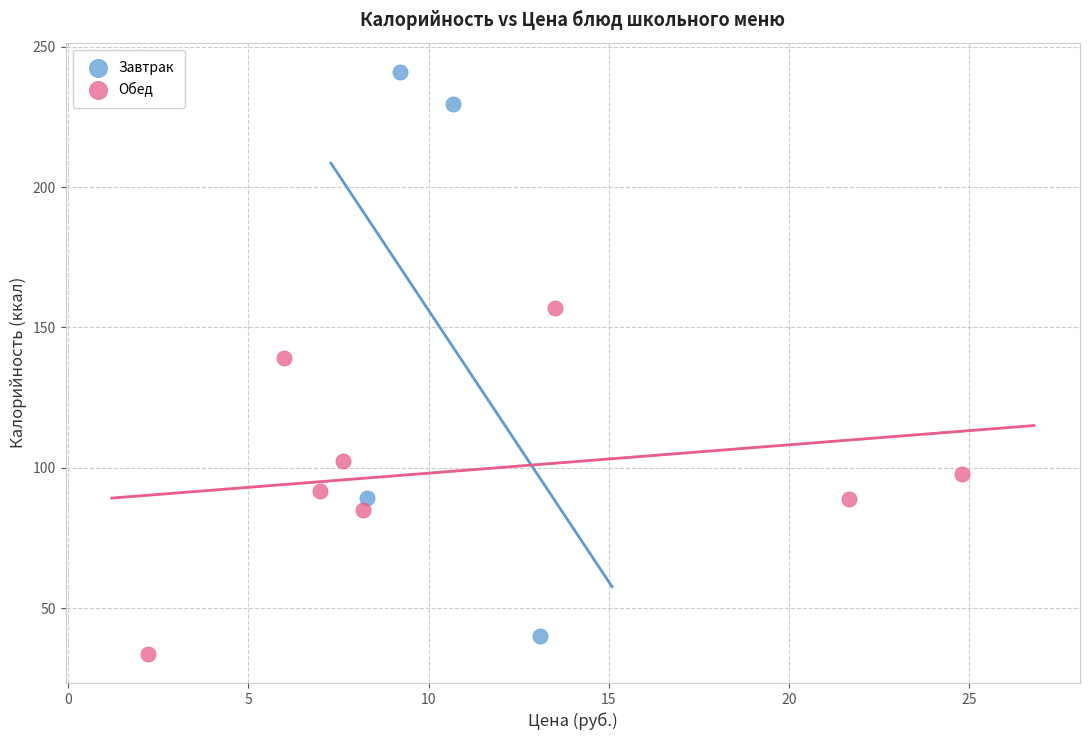

Which series contains the lowest Y value?

Обед